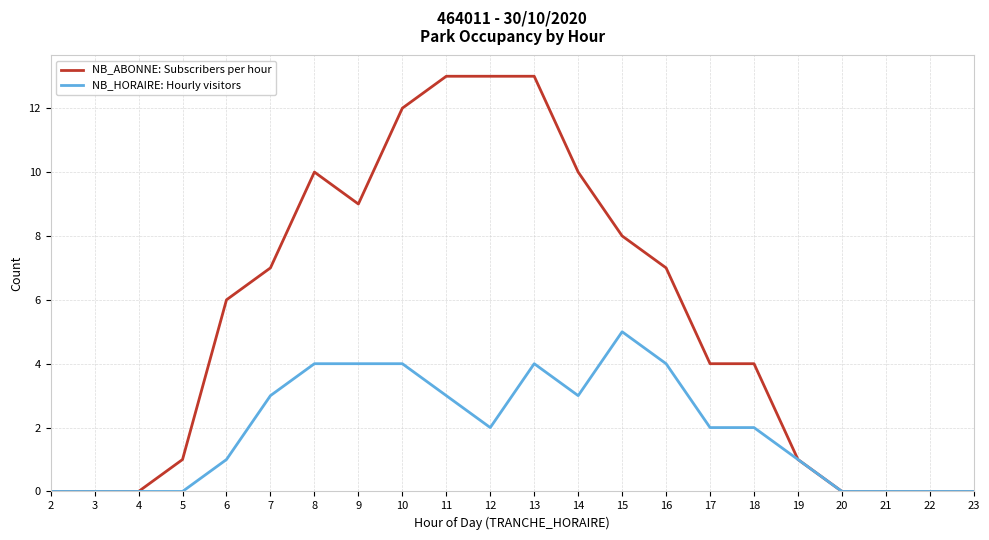

What is the average value of the NB_HORAIRE: Hourly visitors series?

2